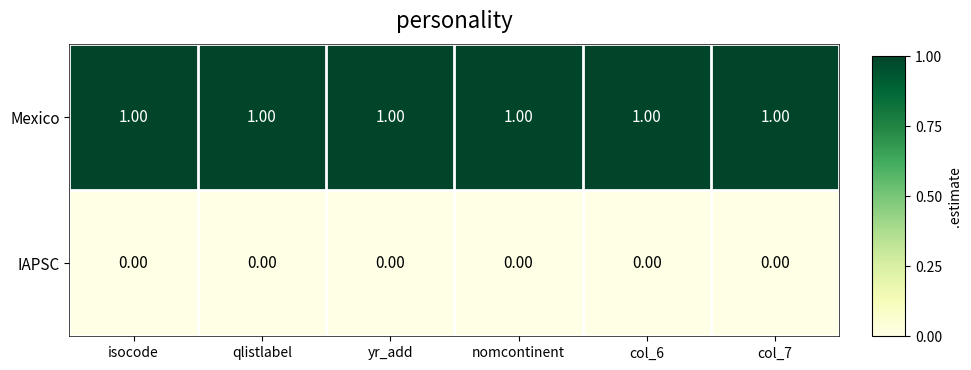

Which series has the largest total across all categories?

Mexico